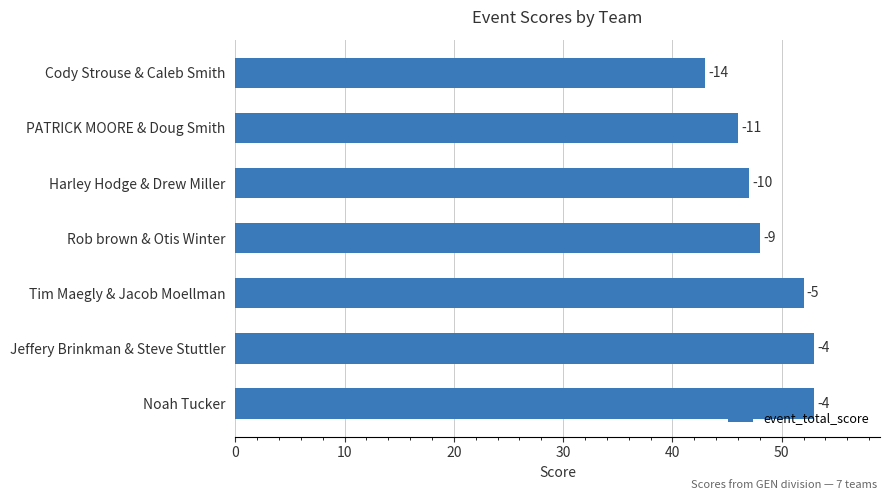

Does the chart contain any negative values?

No